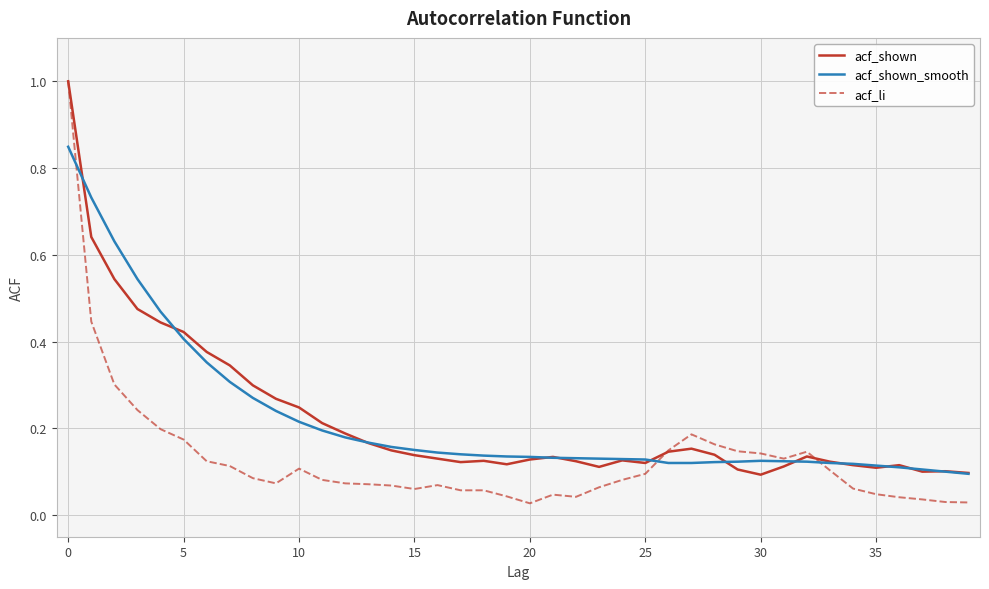

Which series has the widest spread of values?

acf_li